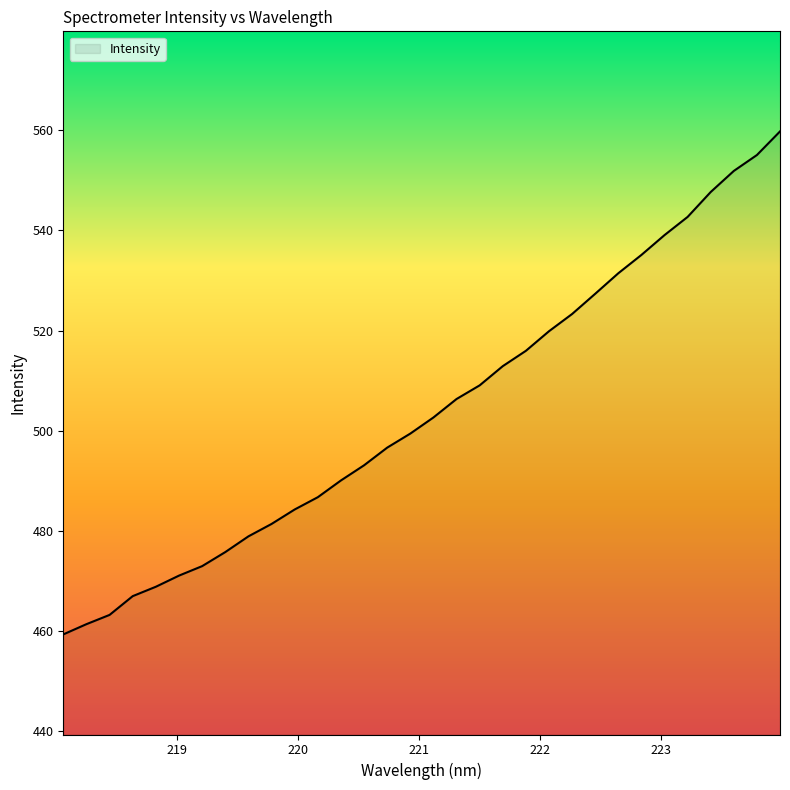

What is the greatest value displayed?

559.8